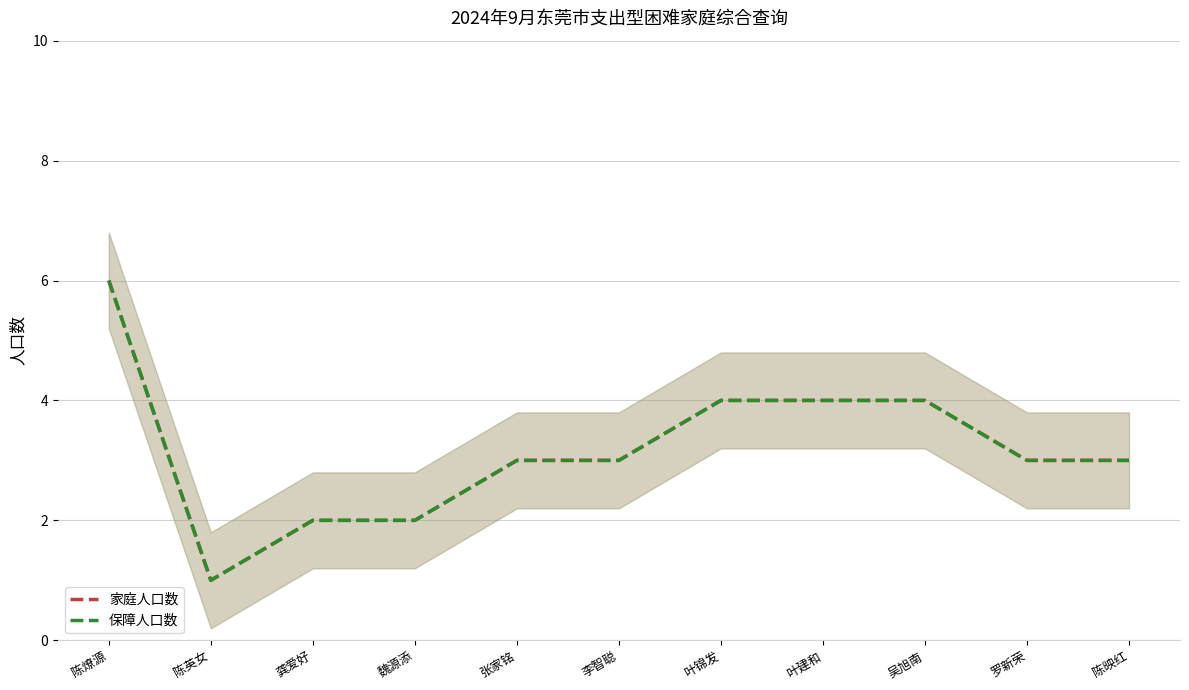

What is the total value across all series at 李智聪?

6